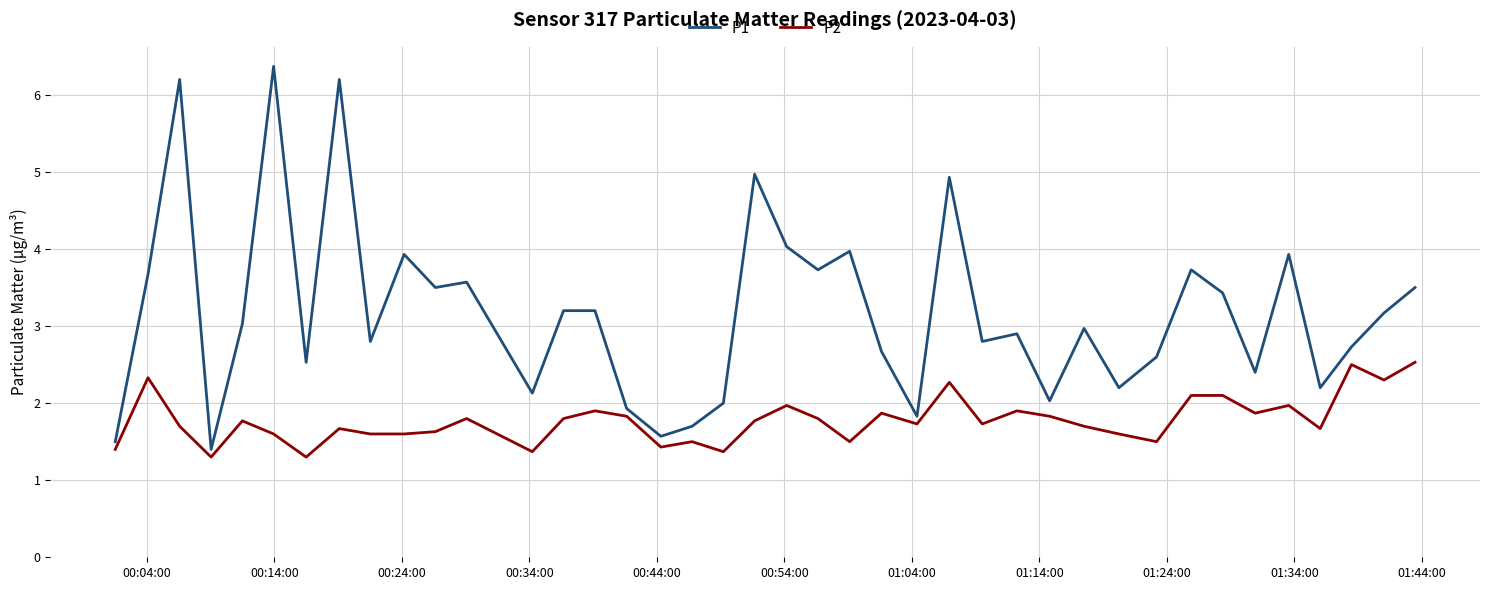

Which series has the widest spread of values?

P1